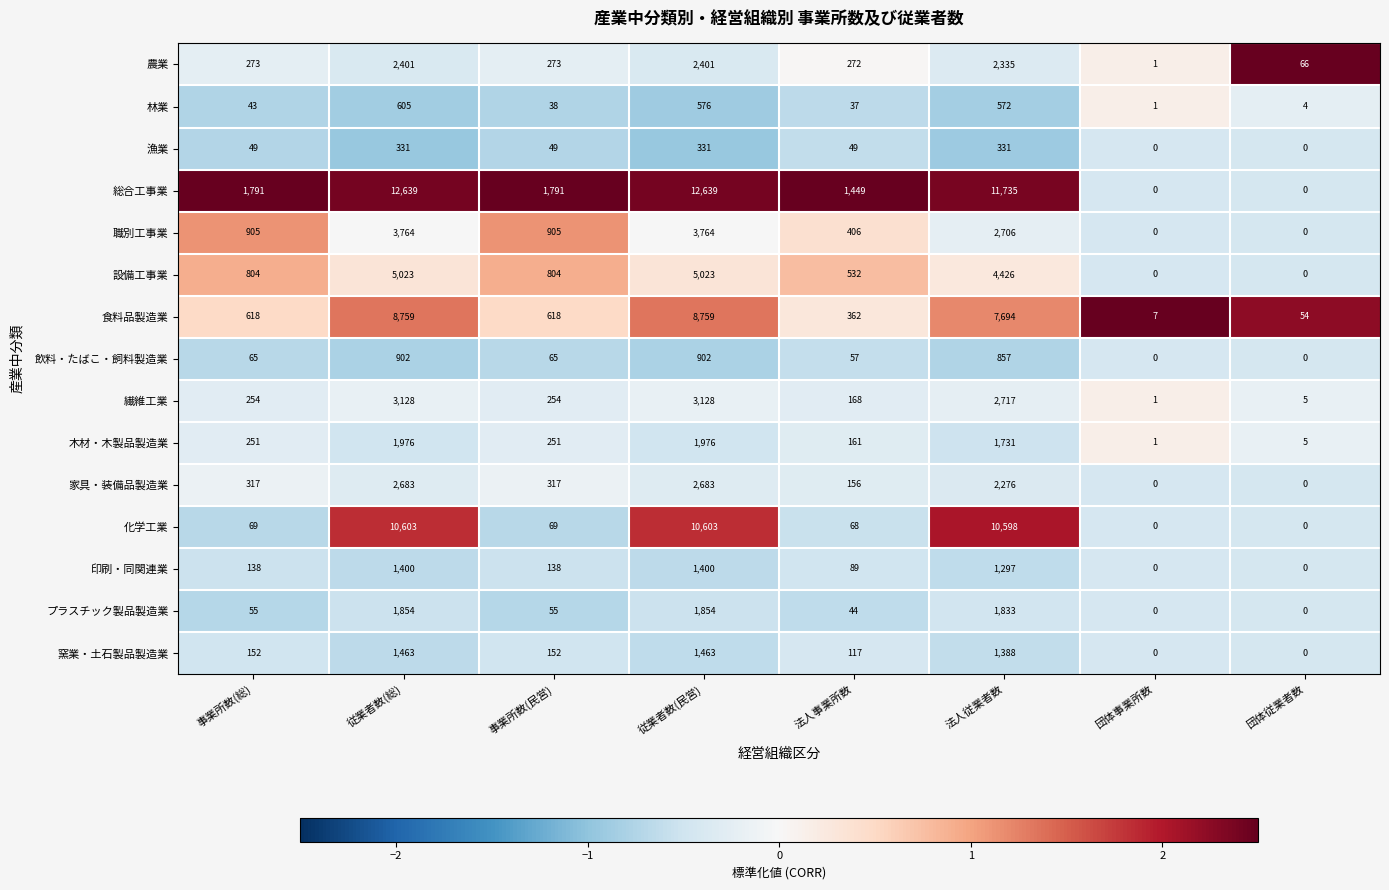

Is it true that 総合工事業 equals -5359 at 団体事業所数?

False